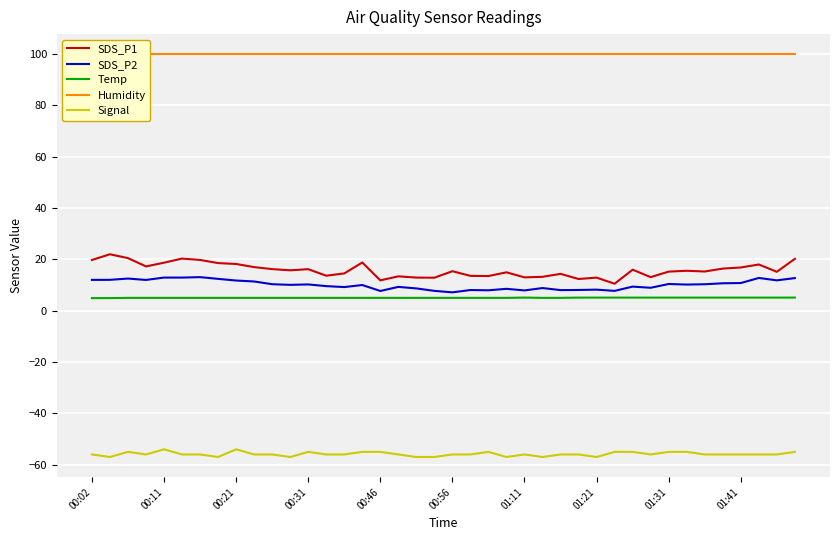

How many data points does each series have?

40